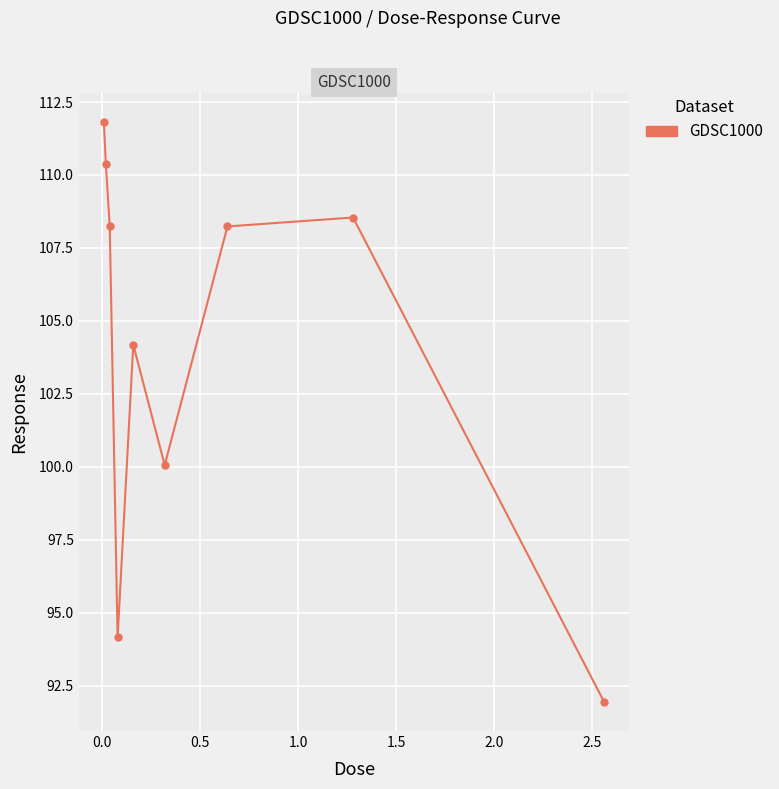

What is the sum of all values?

937.6